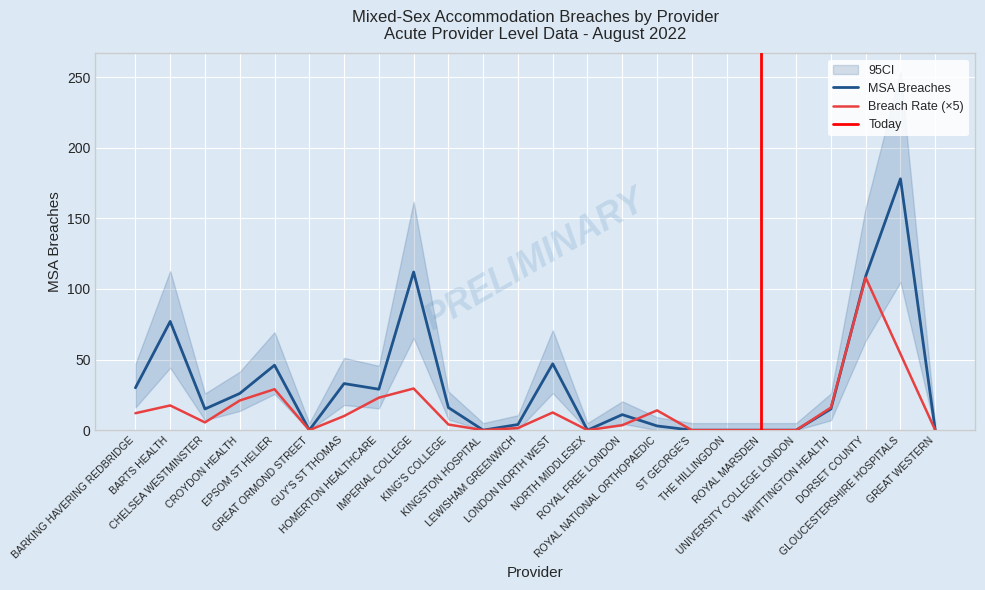

Which series changed the most between LEWISHAM GREENWICH and ST GEORGE'S?

MSA Breaches